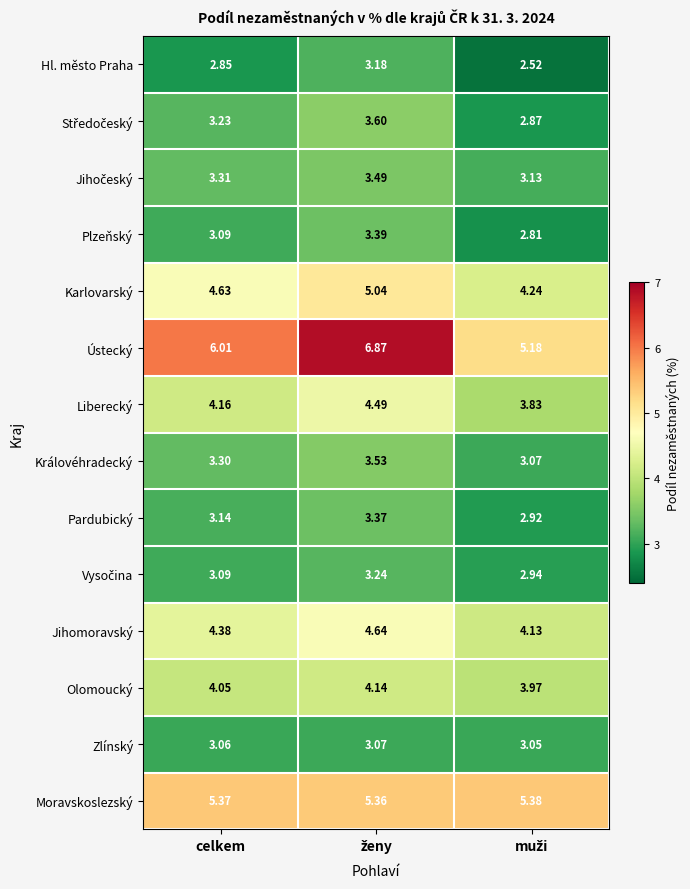

Which series has the largest total across all categories?

Ústecký